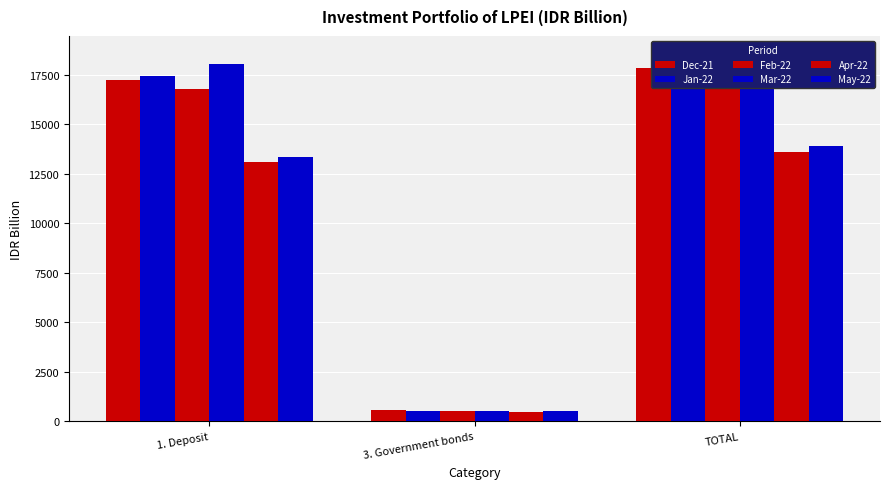

The May-22 series shows 13921.8 at TOTAL. True or false?

True